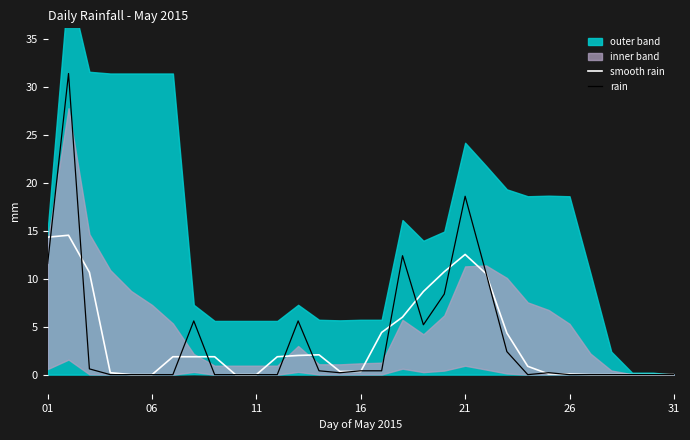

What is the maximum value for smooth rain?

14.5